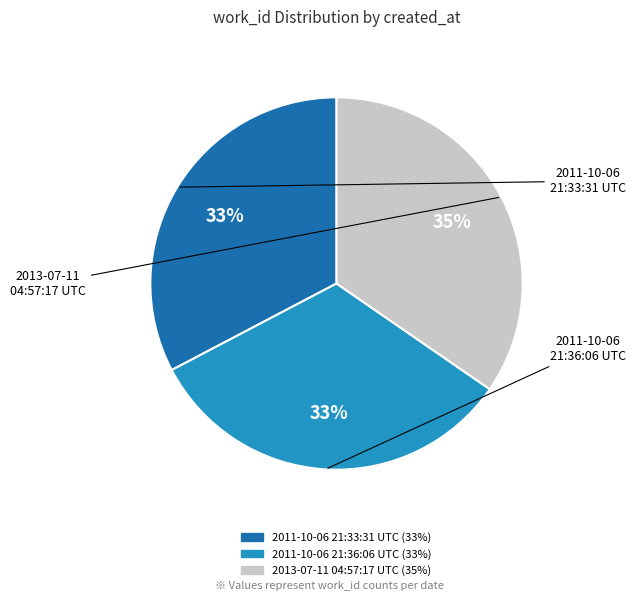

Is there any slice that represents more than half of the pie?

No